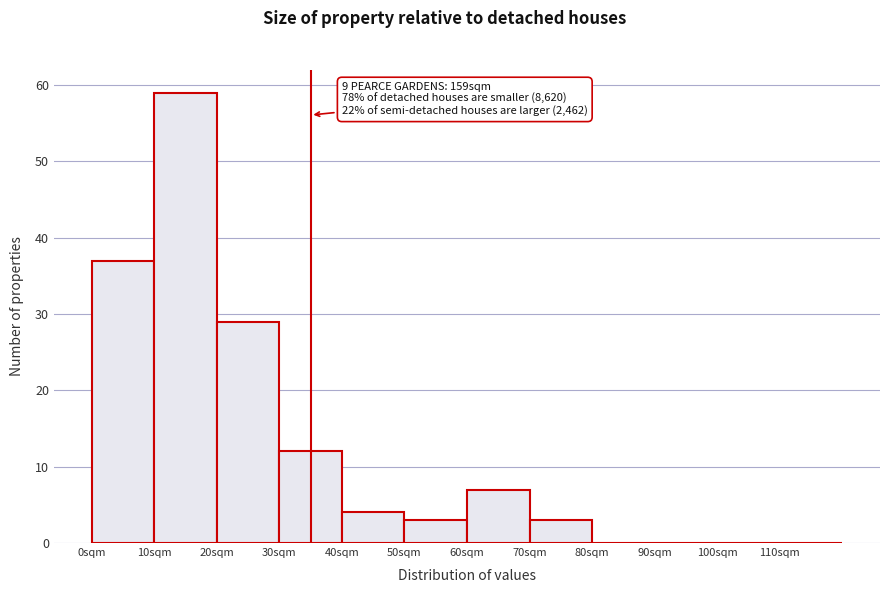

Which range on the x-axis has the tallest bar?

10 to 20